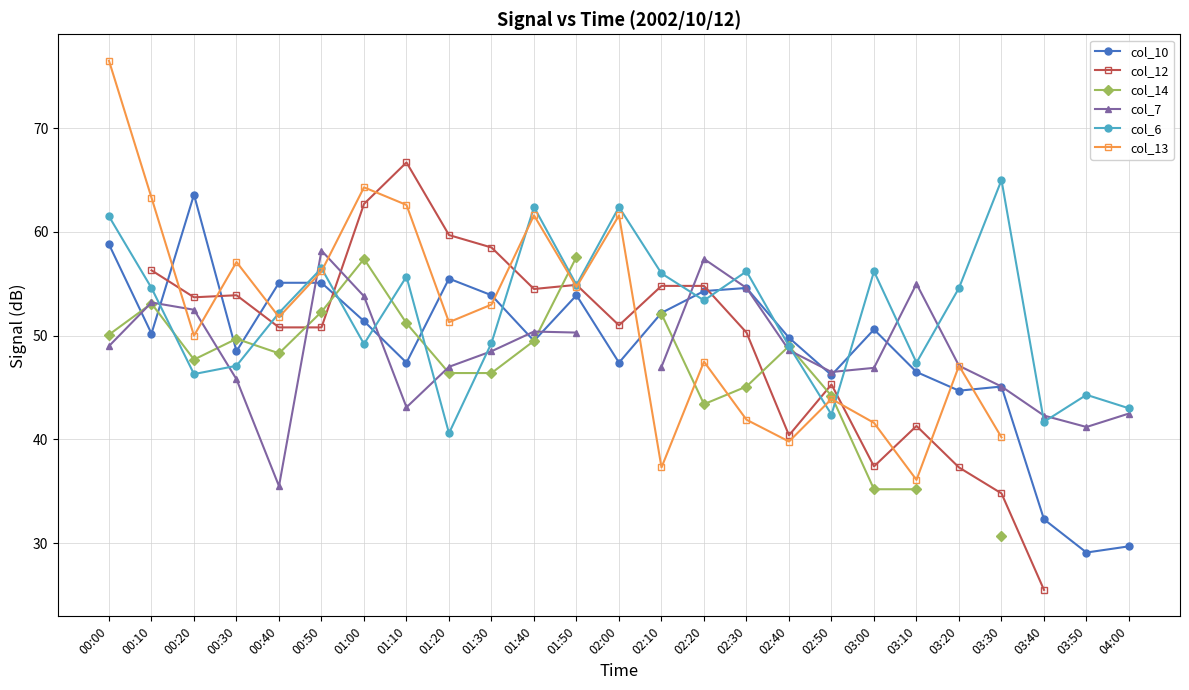

What is the approximate value of col_12 at 01:50?

54.9